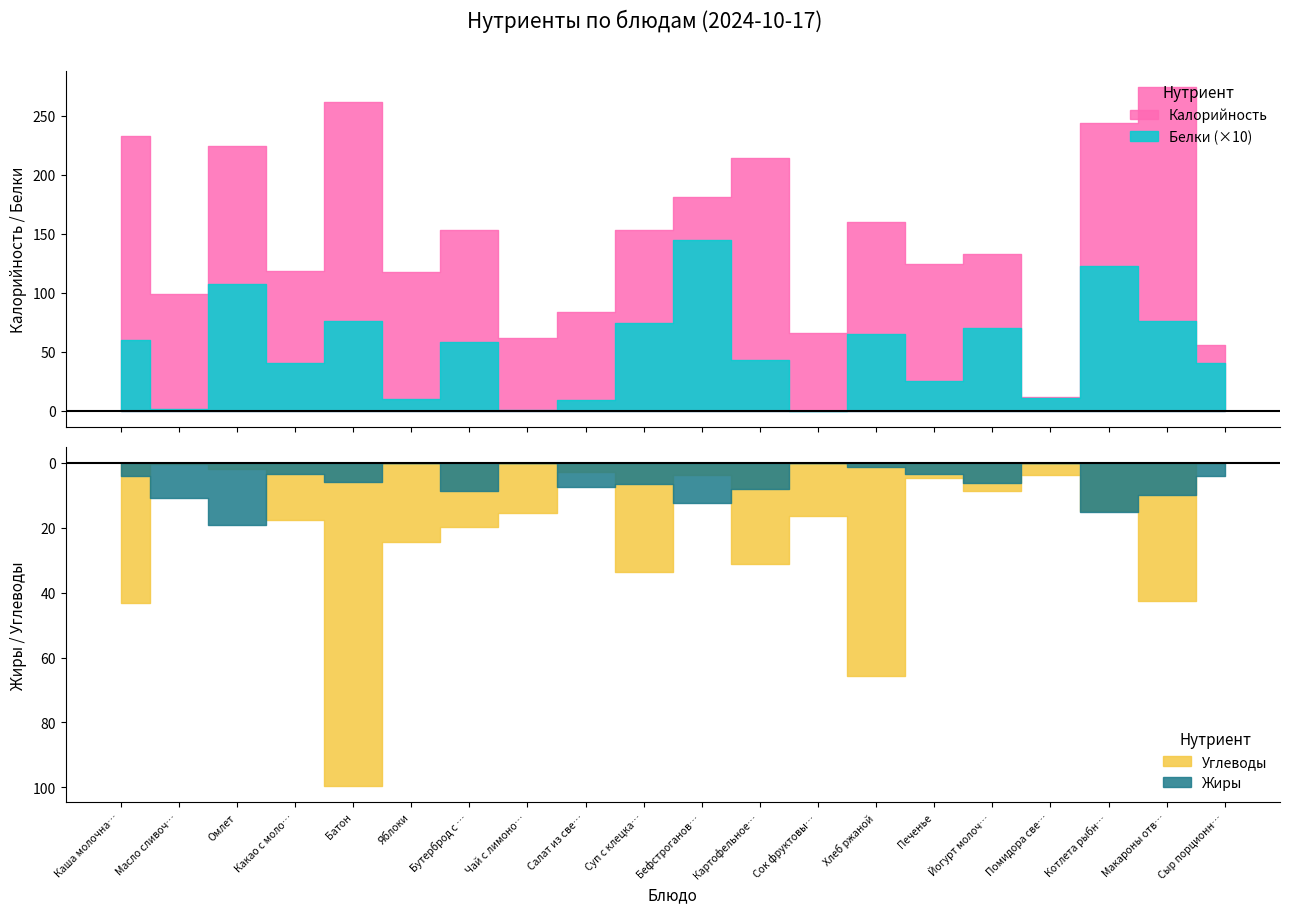

What is the value of the Калорийность point at the 10th from the left?

153.3